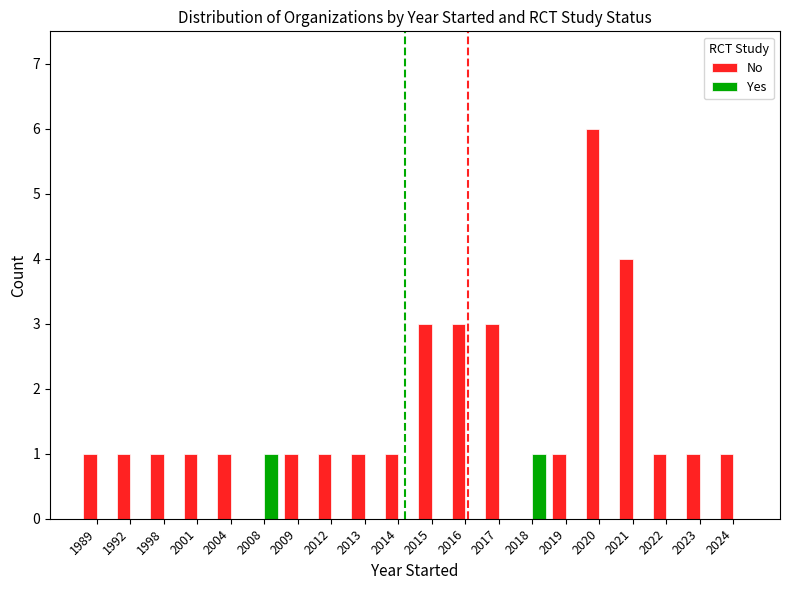

Reading left to right, transcribe all the data shown in this chart.

No: 1	1	1	1	1	0	1	1	1	1	3	3	3	0	1	6	4	1	1	1
Yes: 0	0	0	0	0	1	0	0	0	0	0	0	0	1	0	0	0	0	0	0